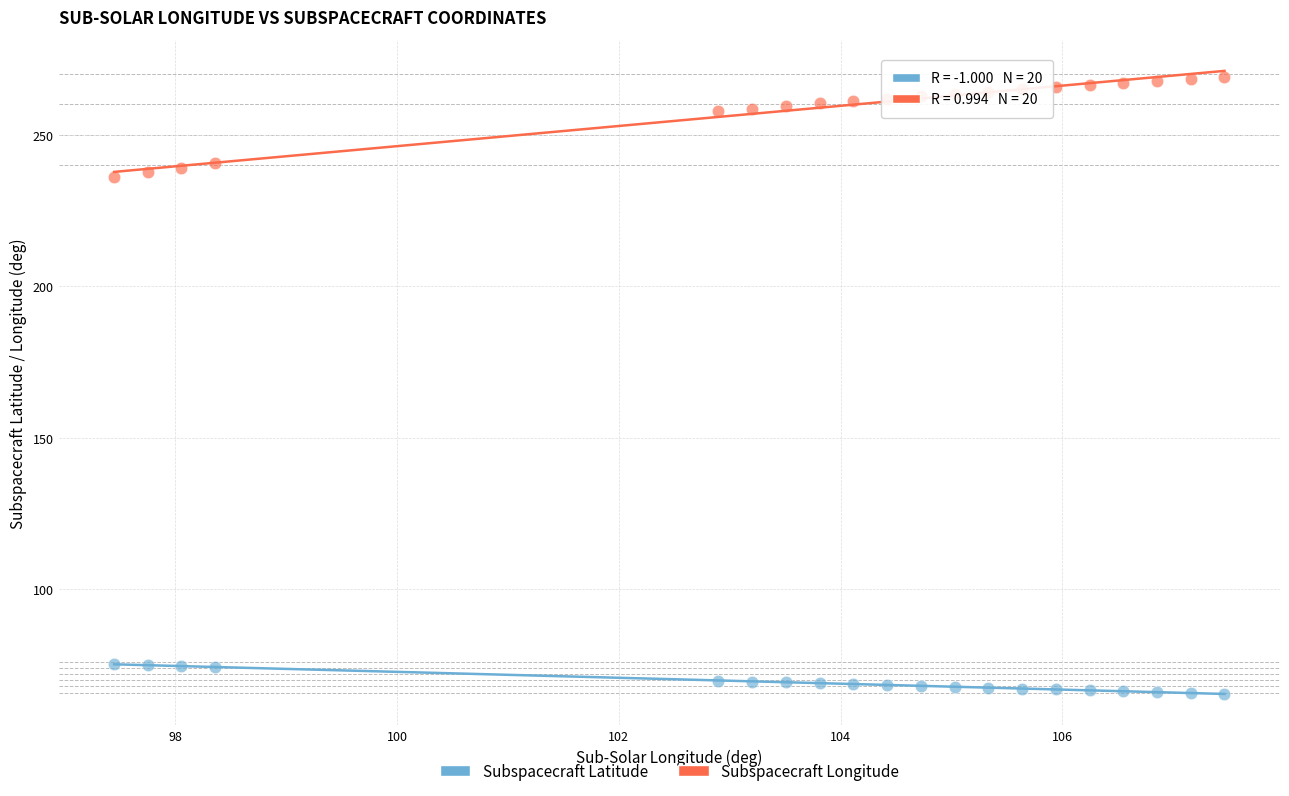

What are all the series names shown in the legend?

Subspacecraft Latitude, Subspacecraft Longitude